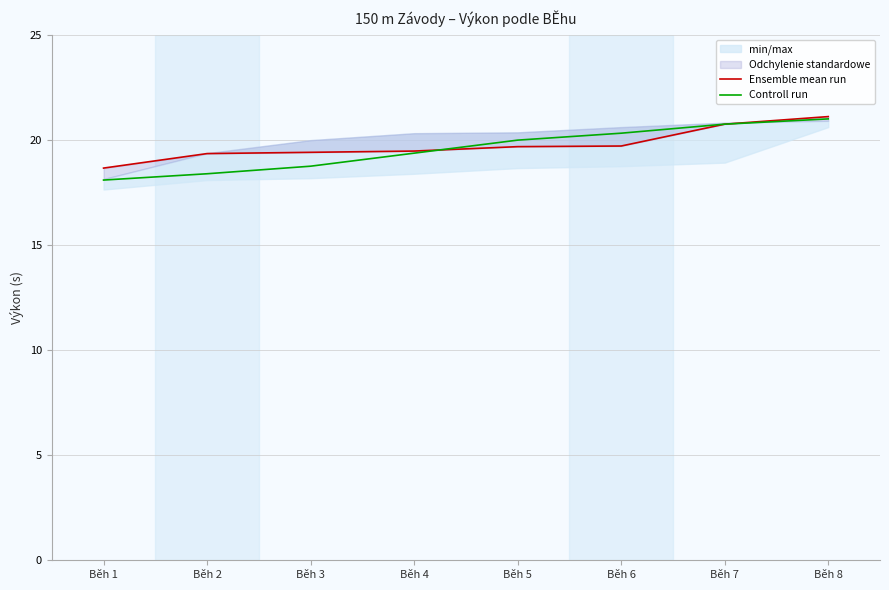

True or false: Controll run has a value of 20.8 at Běh 7.

True